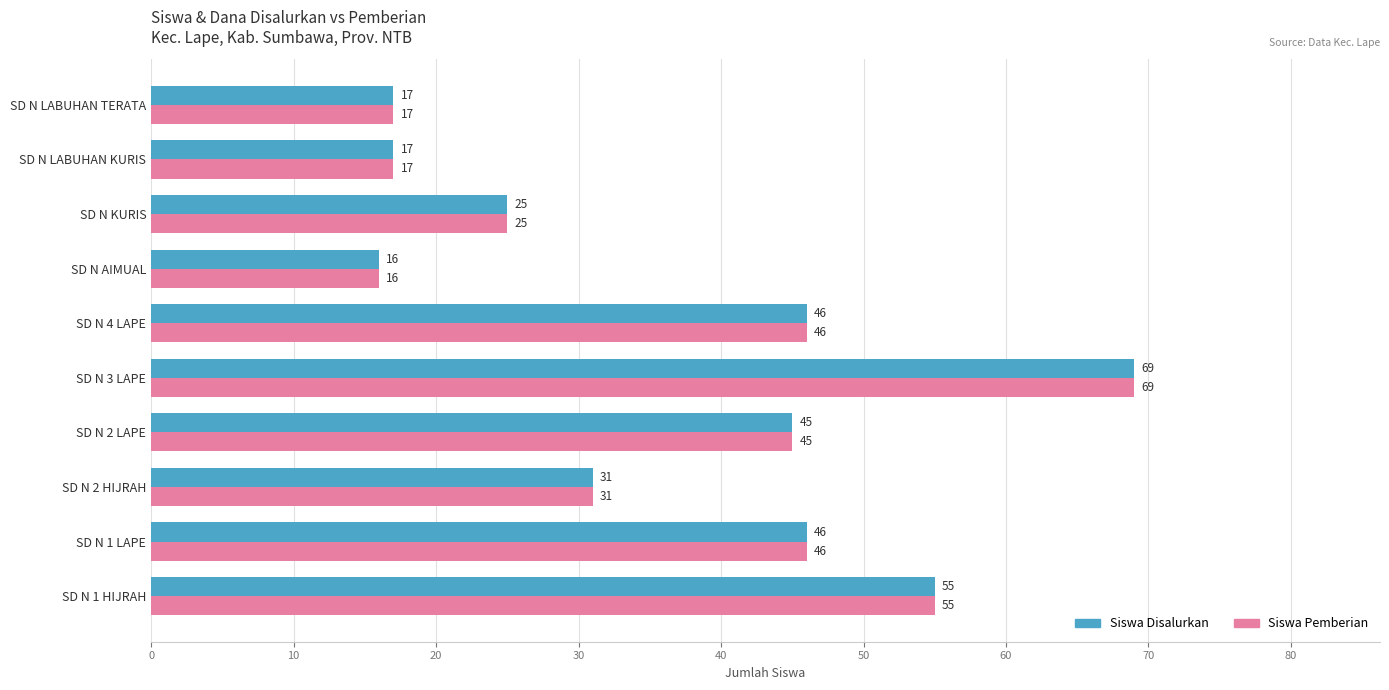

At how many categories does at least one series exceed 56?

1